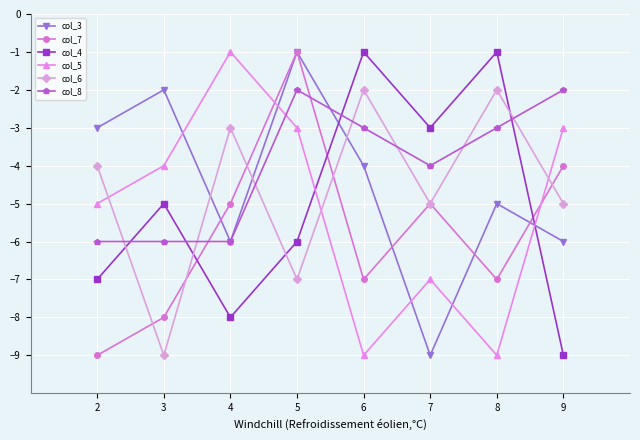

What is the value of the col_7 point at the 6th from the left?

-5